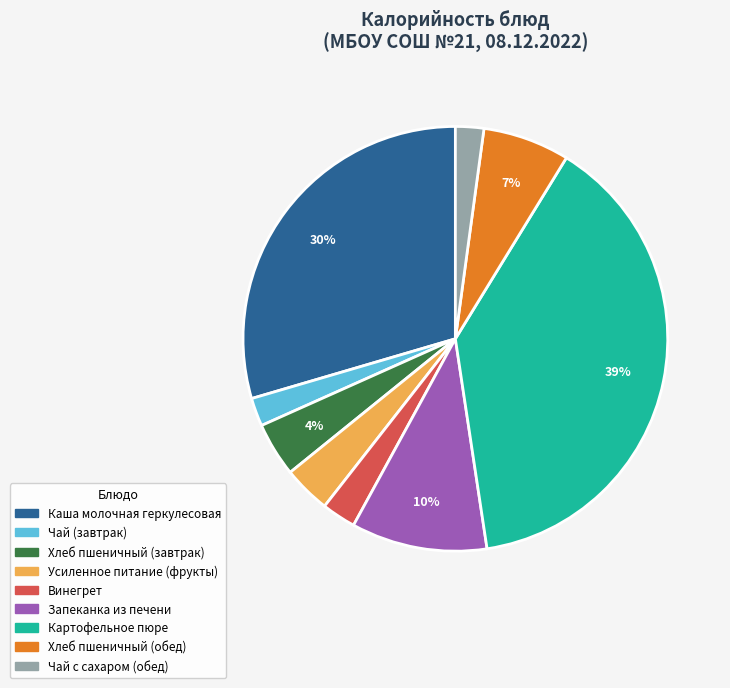

How many slices are in this pie chart?

9